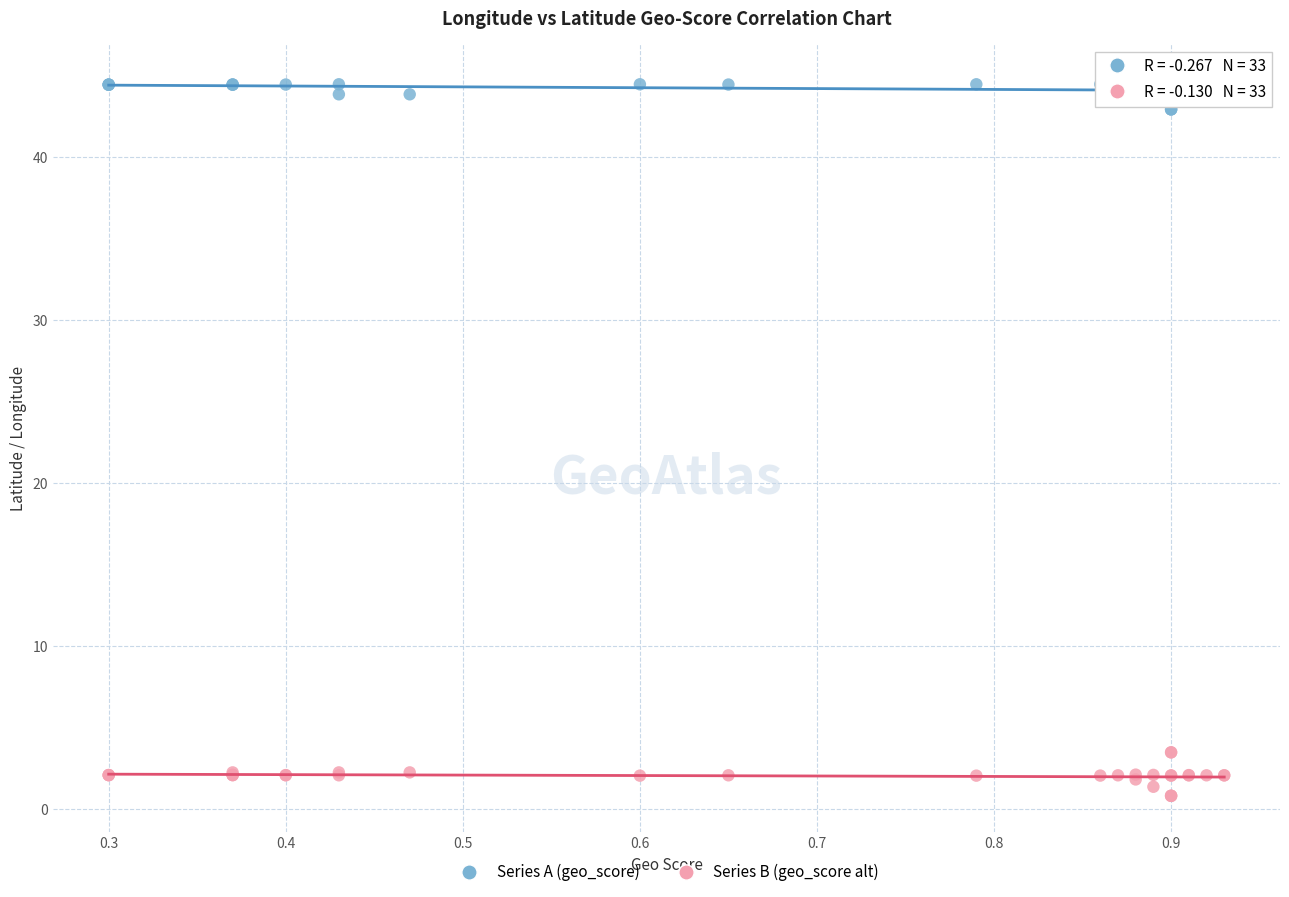

Which series reaches the minimum Y coordinate?

Series B (geo_score alt)